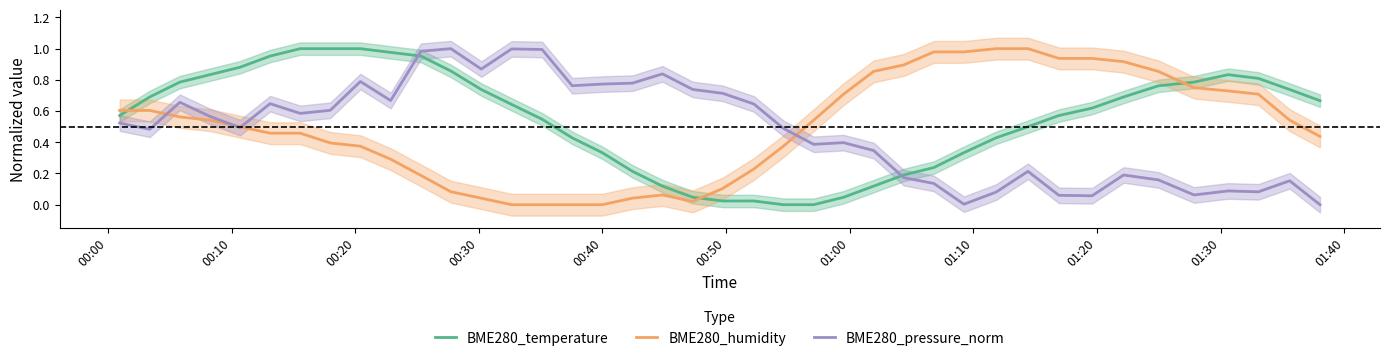

True or false: BME280_temperature and BME280_humidity cross at least once.

True